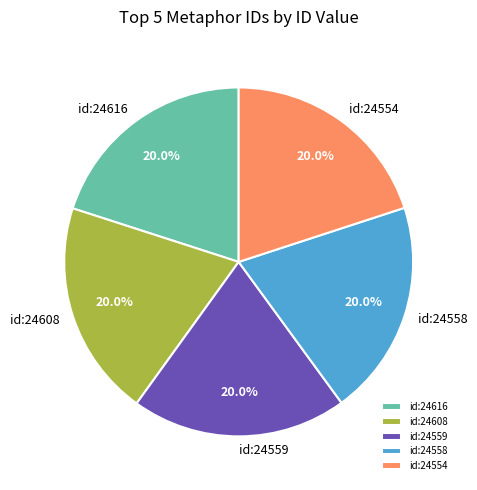

What is the ratio of the value at id:24608 to the value at id:24558?

1.0